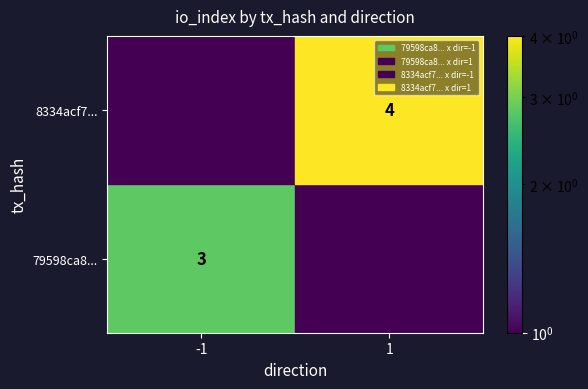

The 79598ca8... series shows 3 at -1. True or false?

True